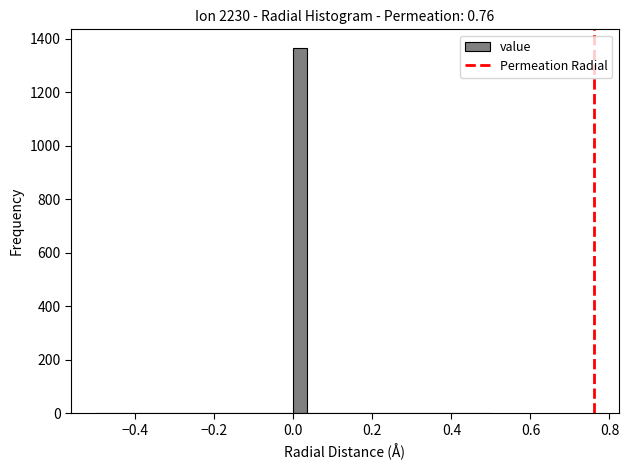

Around what value on the x-axis is the tallest bar? Give the approximate position of its centre, as read against the axis.

0.02